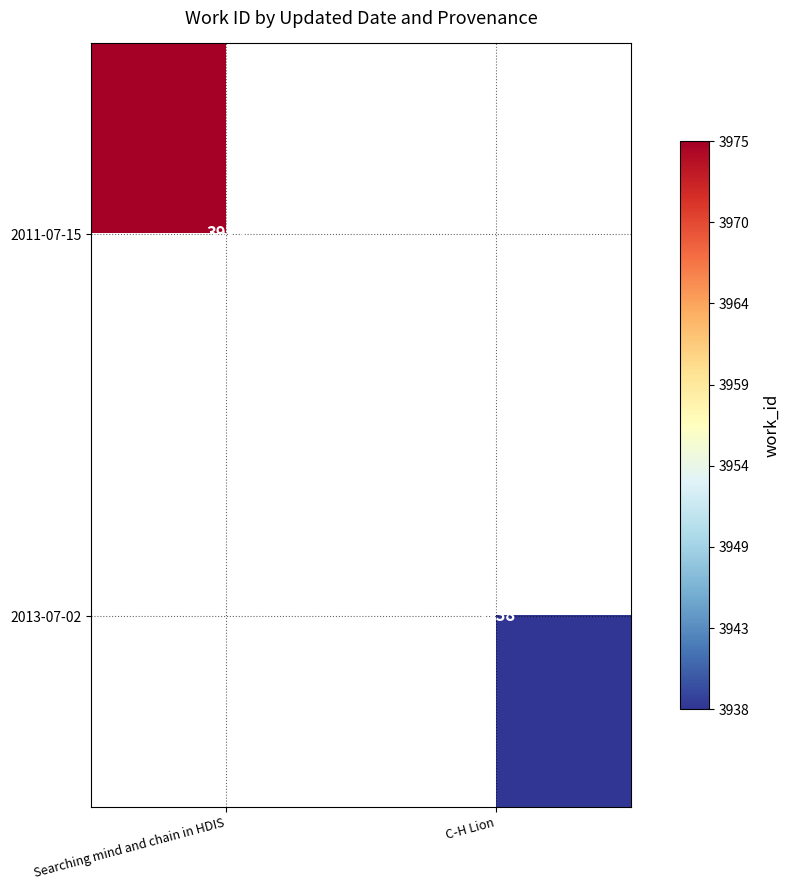

The 2011-07-15 series shows 3975 at Searching mind and chain in HDIS. True or false?

True